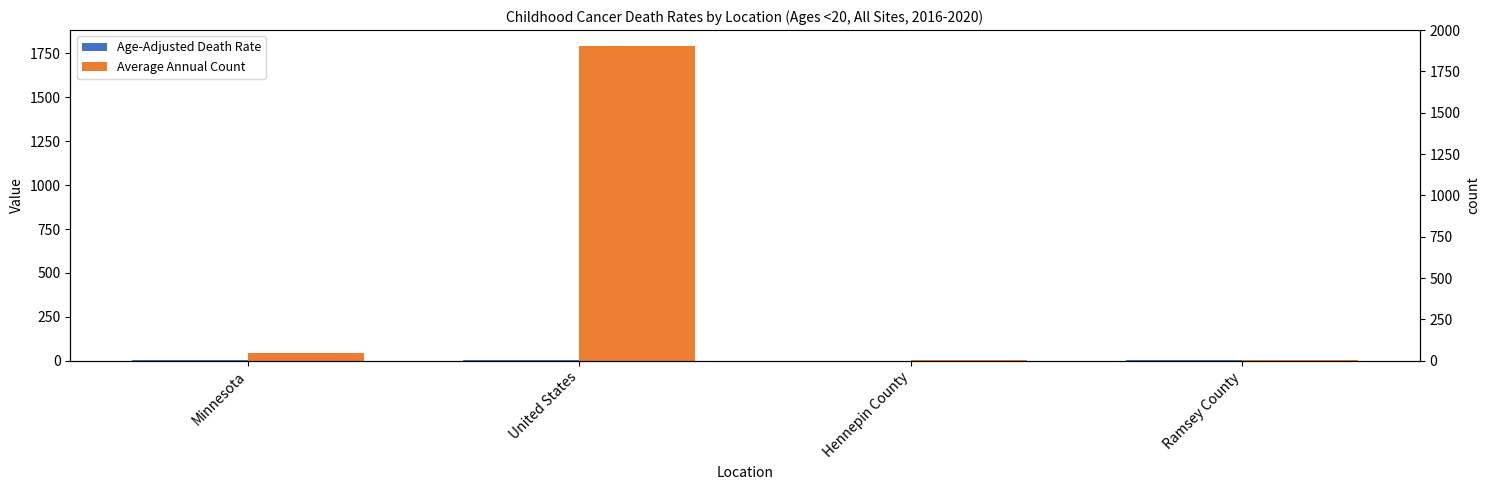

What is the difference between the second highest and second lowest values in the Average Annual Count series?

43.0